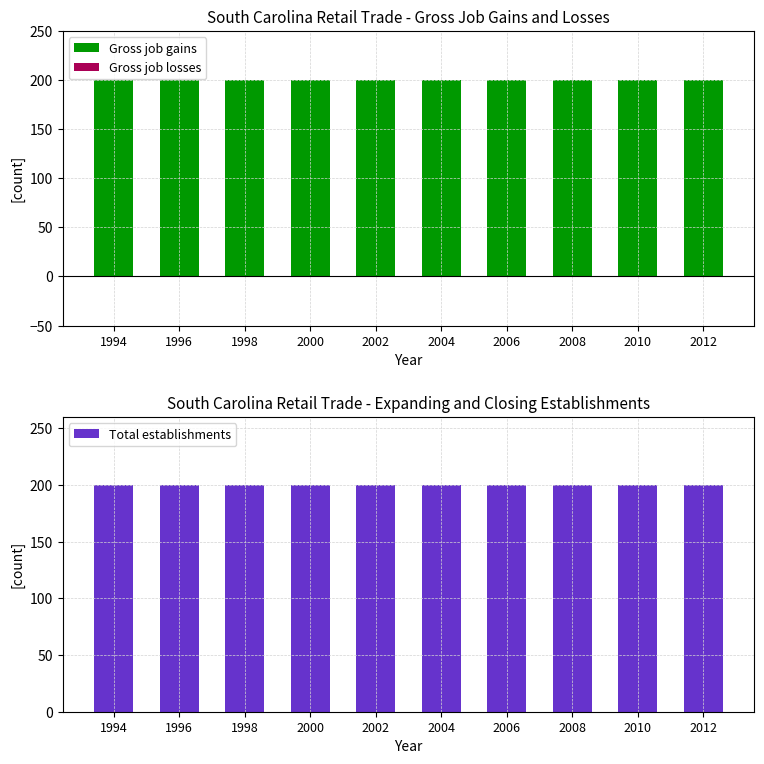

Rank the categories by Gross job gains value from lowest to highest.

1994, 1996, 1998, 2000, 2002, 2004, 2006, 2008, 2010, 2012